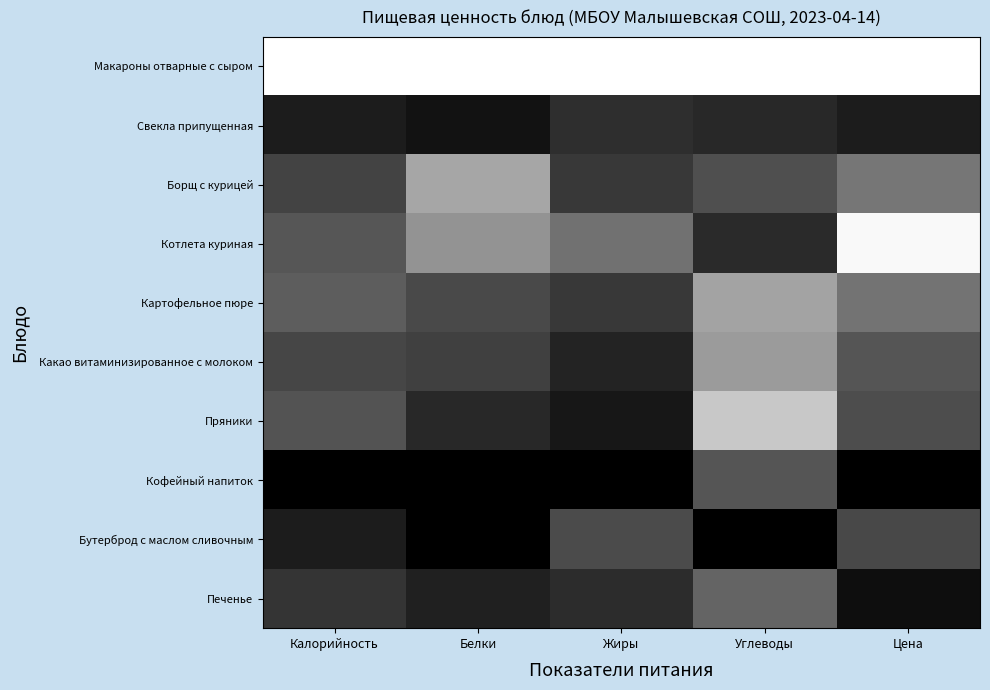

Between Калорийность and Углеводы, which series saw the biggest shift?

Пряники